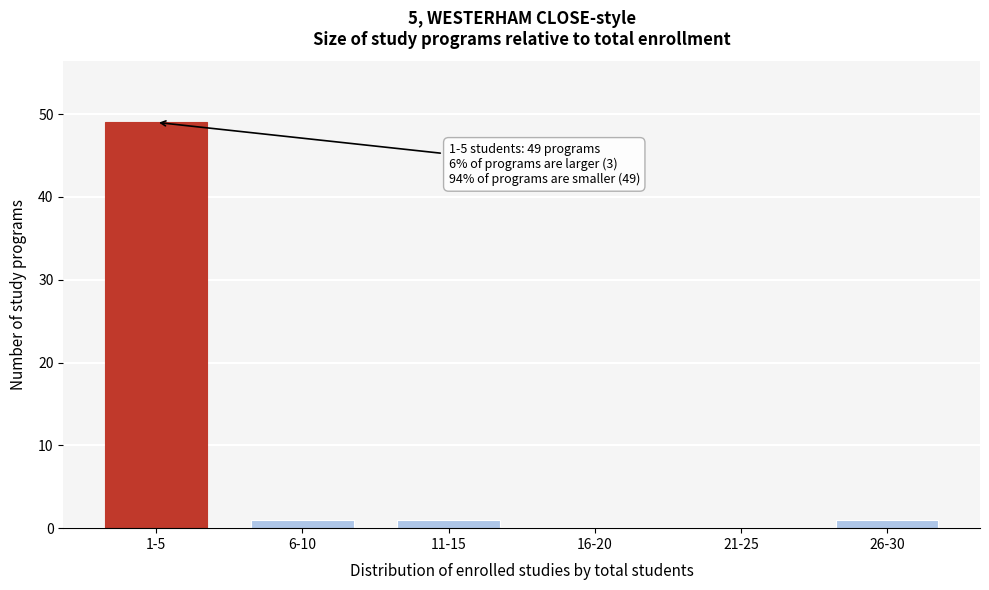

Reading right to left, transcribe all the data shown in this chart.

26-30=1	21-25=0	16-20=0	11-15=1	6-10=1	1-5=49